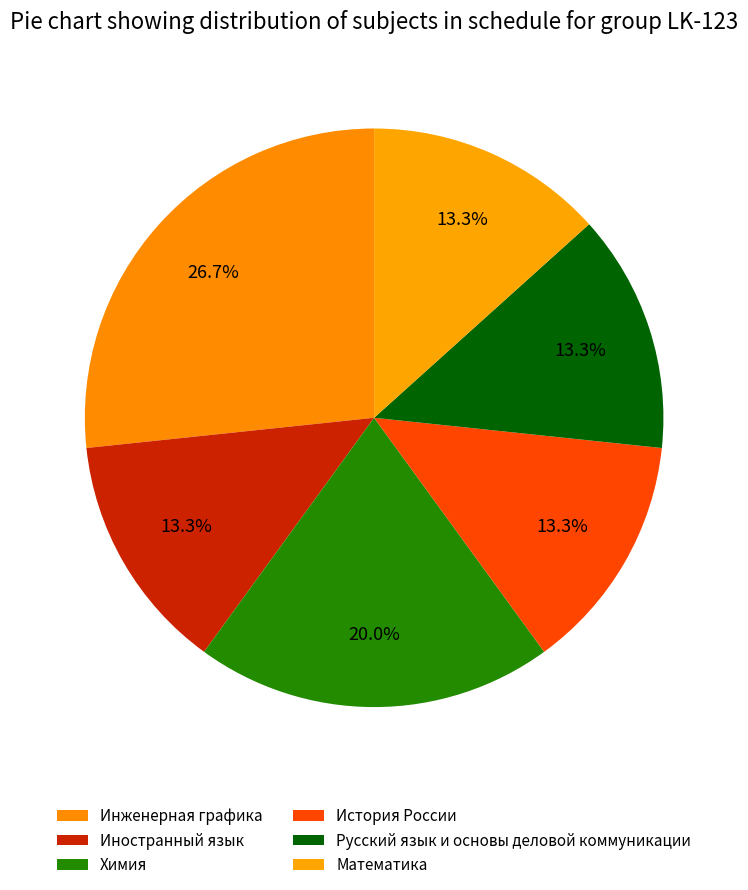

To the nearest percent, what is the difference between the largest and smallest slice percentages?

13%